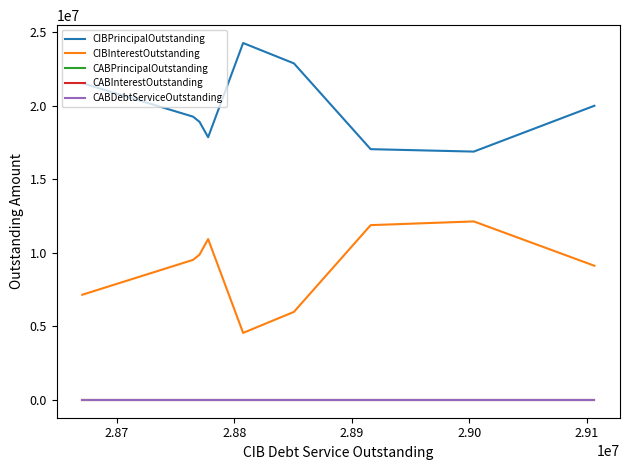

Which series has the widest spread of values?

CIBInterestOutstanding